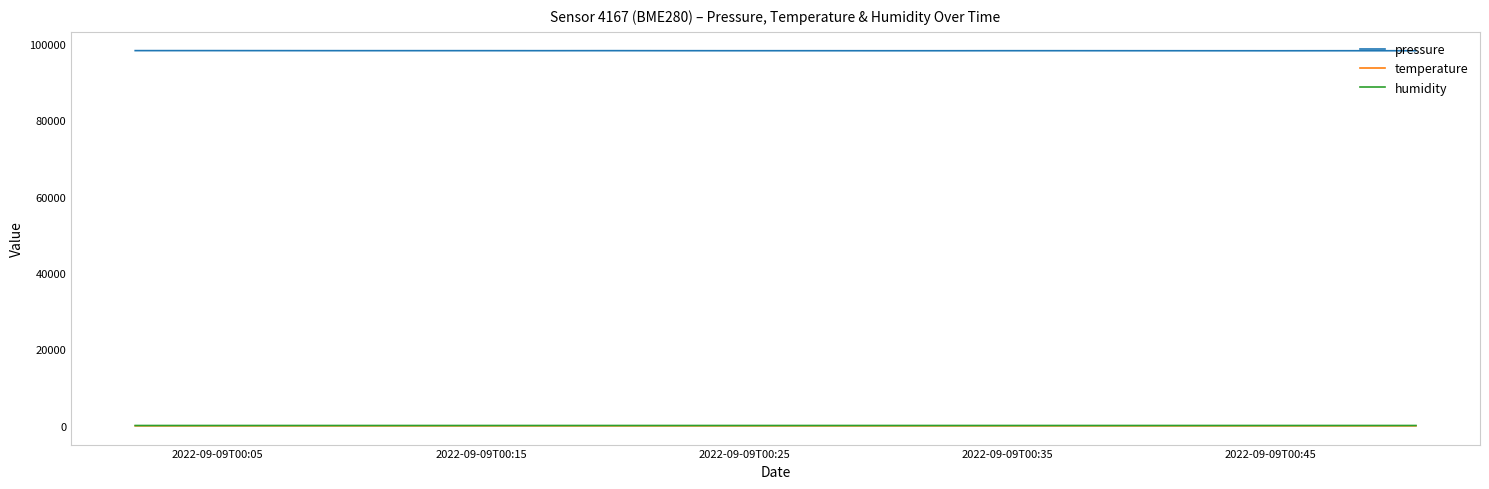

What is the maximum value for pressure?

98208.0